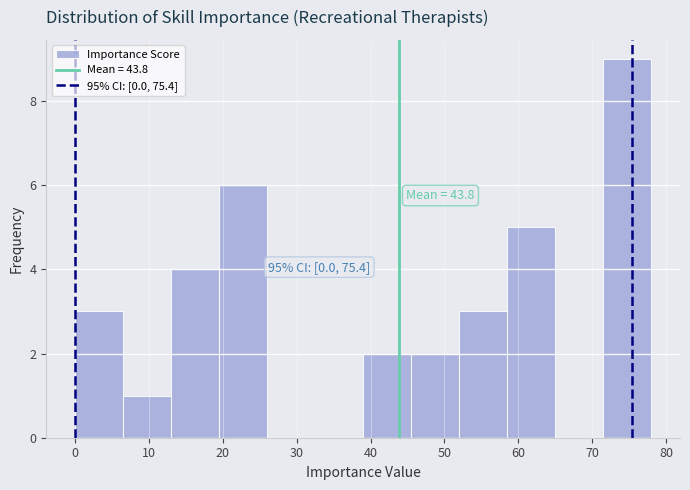

Over which range of the x-axis is the bar tallest?

71.5 to 78.0